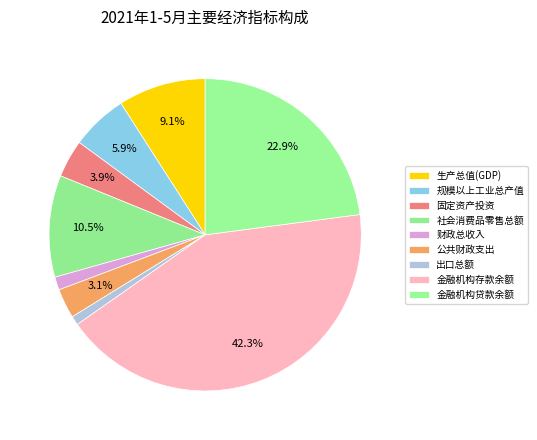

To the nearest percent, what is the average slice percentage?

11%